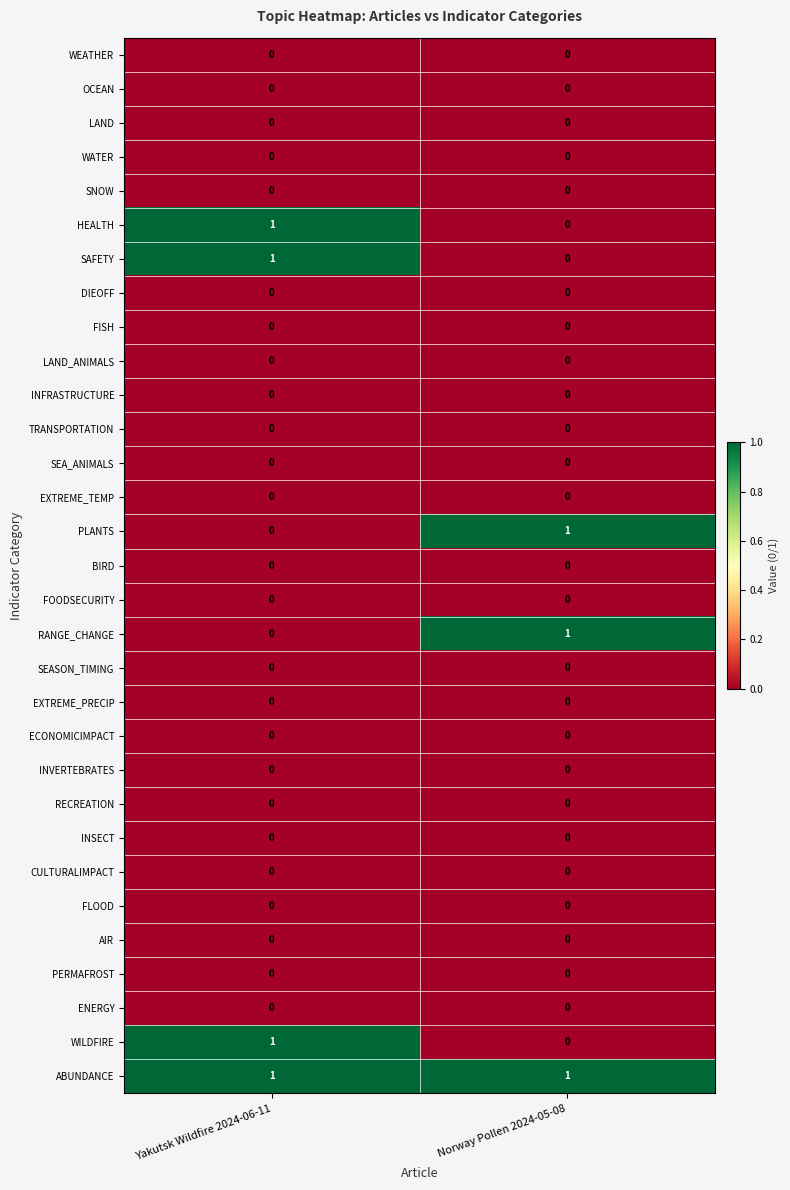

At which category is the sum across all series the highest?

Yakutsk Wildfire 2024-06-11